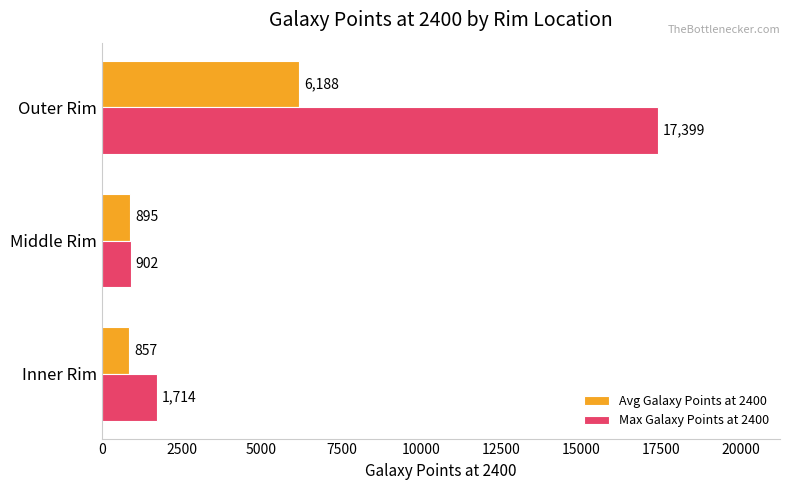

Which series has the largest range (max minus min)?

Max Galaxy Points at 2400